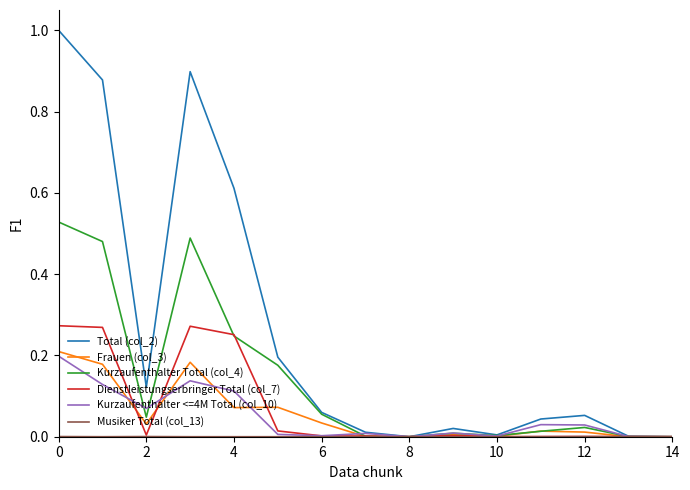

Which series has the largest total across all categories?

Total (col_2)